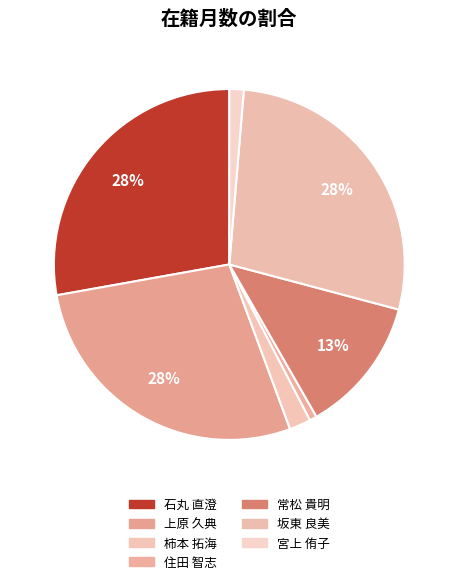

Does 石丸 直澄 represent more than half of the total?

No